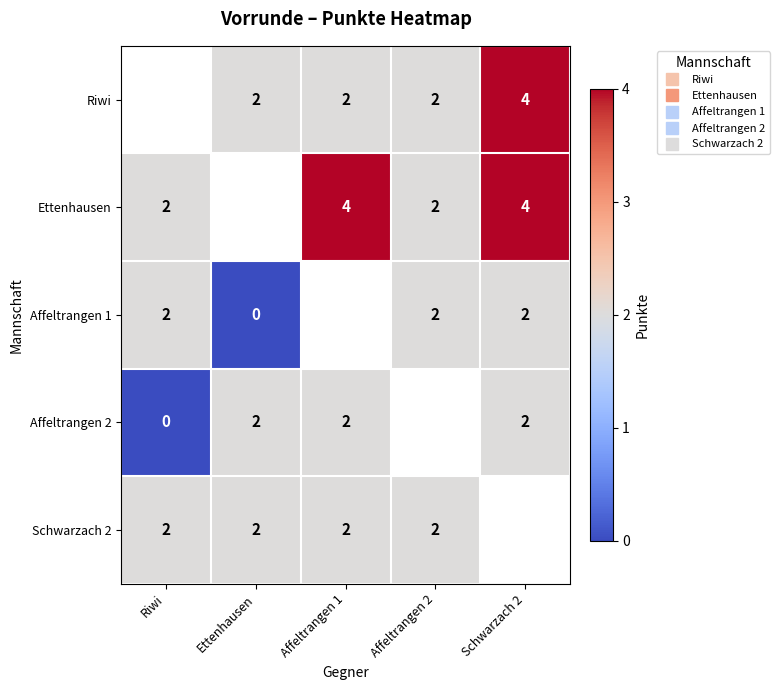

Which category has the lowest value across all series?

Ettenhausen